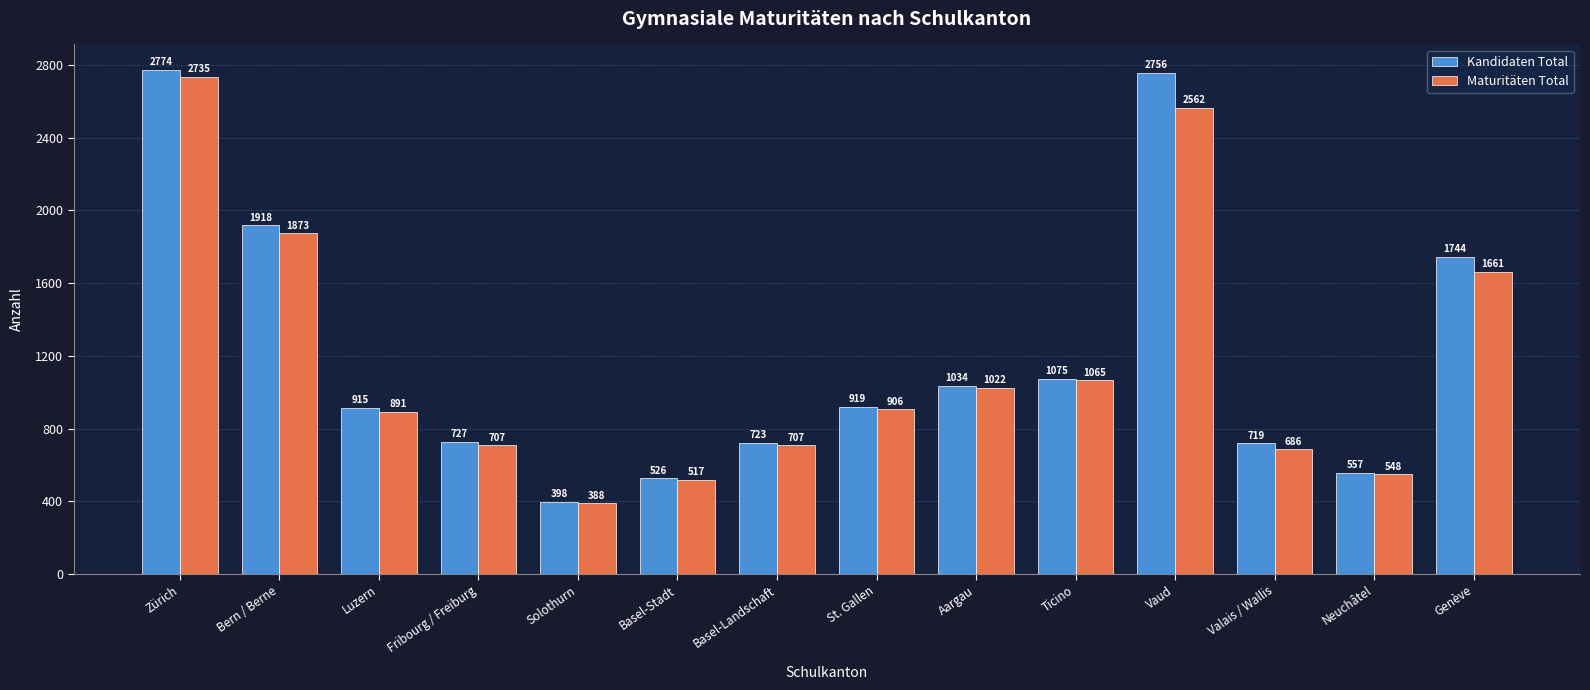

How many bars are there in each group?

2